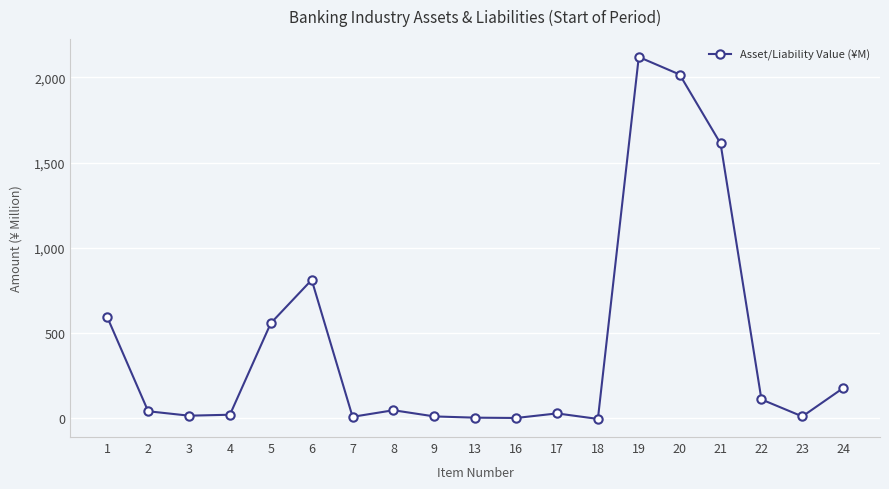

What is the change in value from 6 to 22?

-702045236